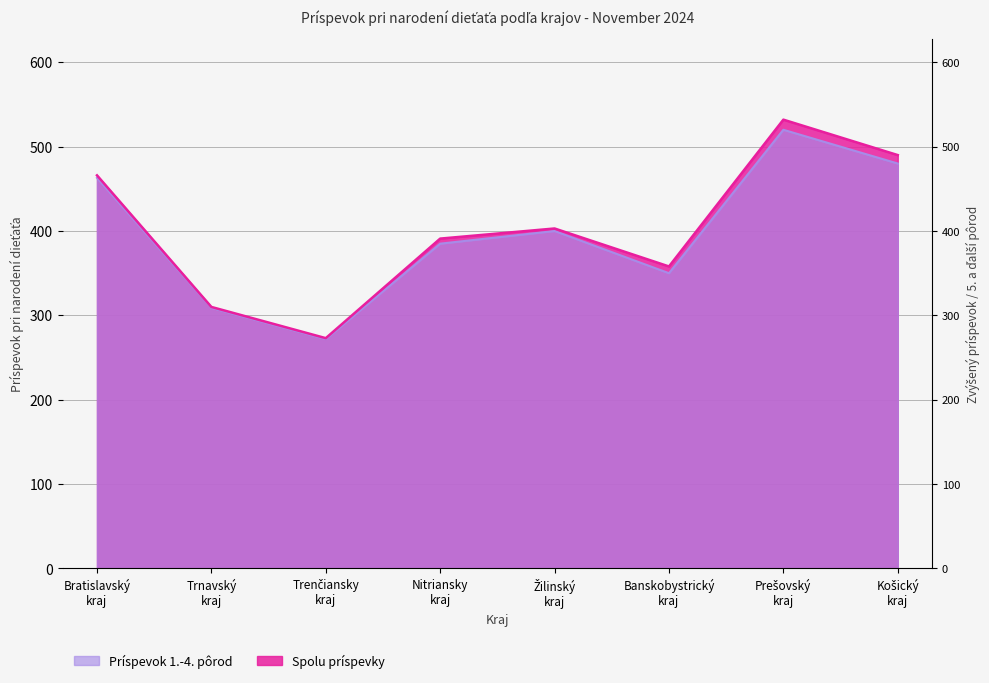

The value at Banskobystrický kraj is 350. True or false?

True